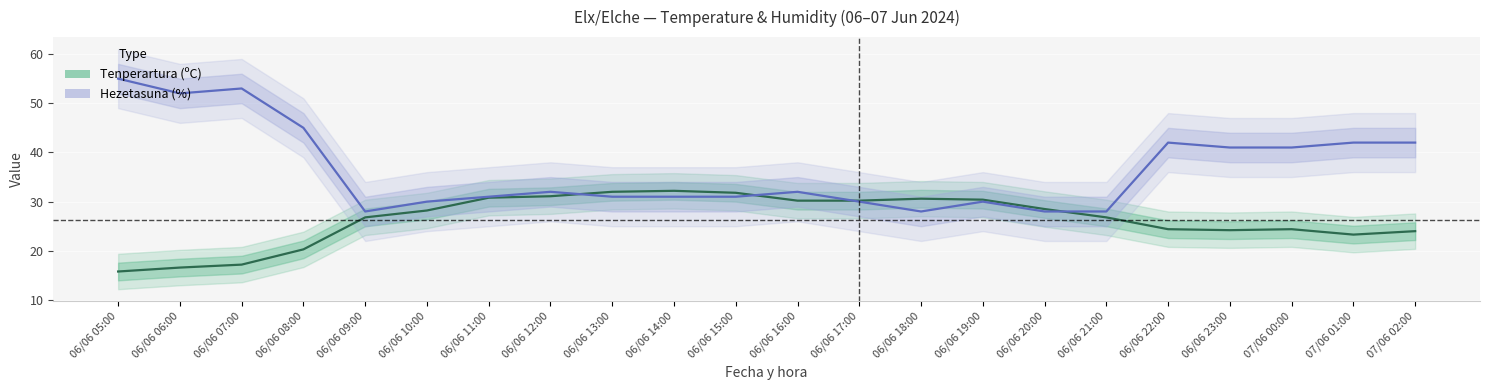

What is the average value of the Tenperartura (ºC) series?

26.4